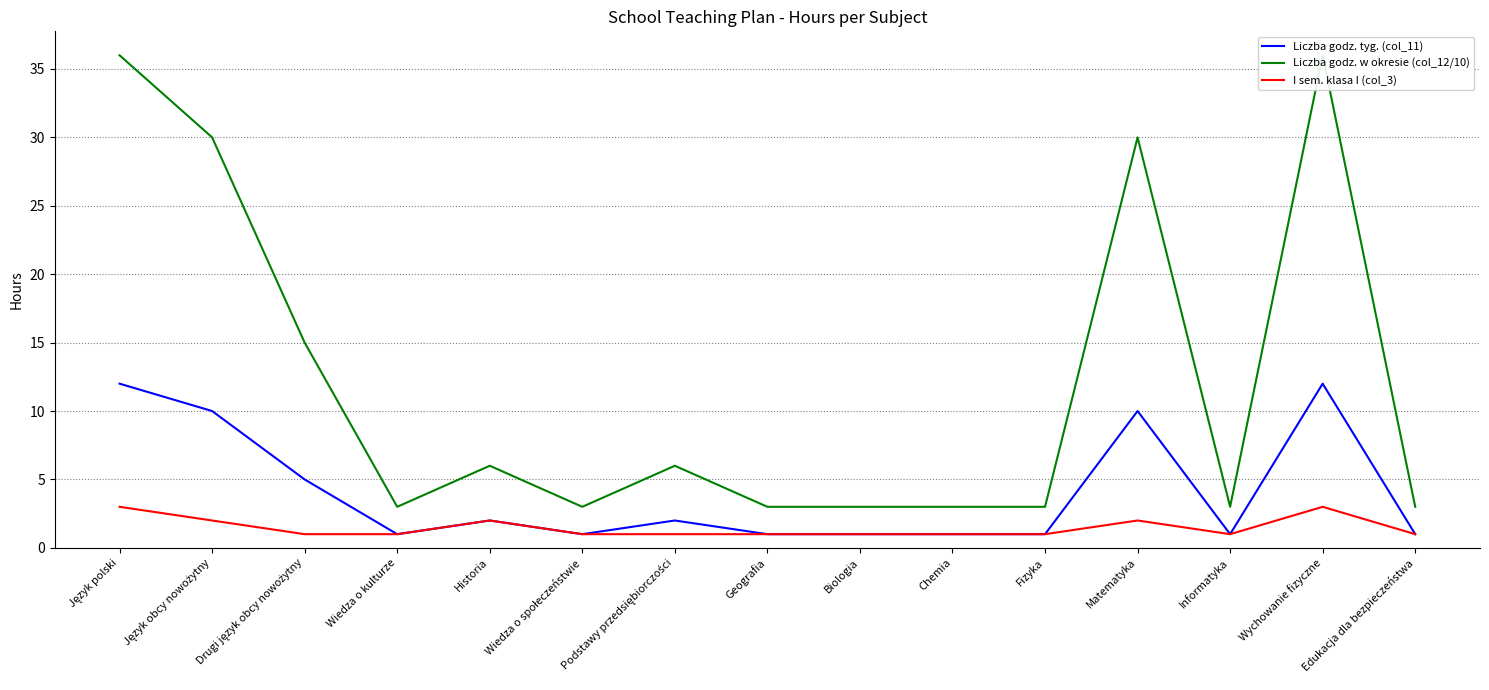

What is the total value across all series at Fizyka?

5